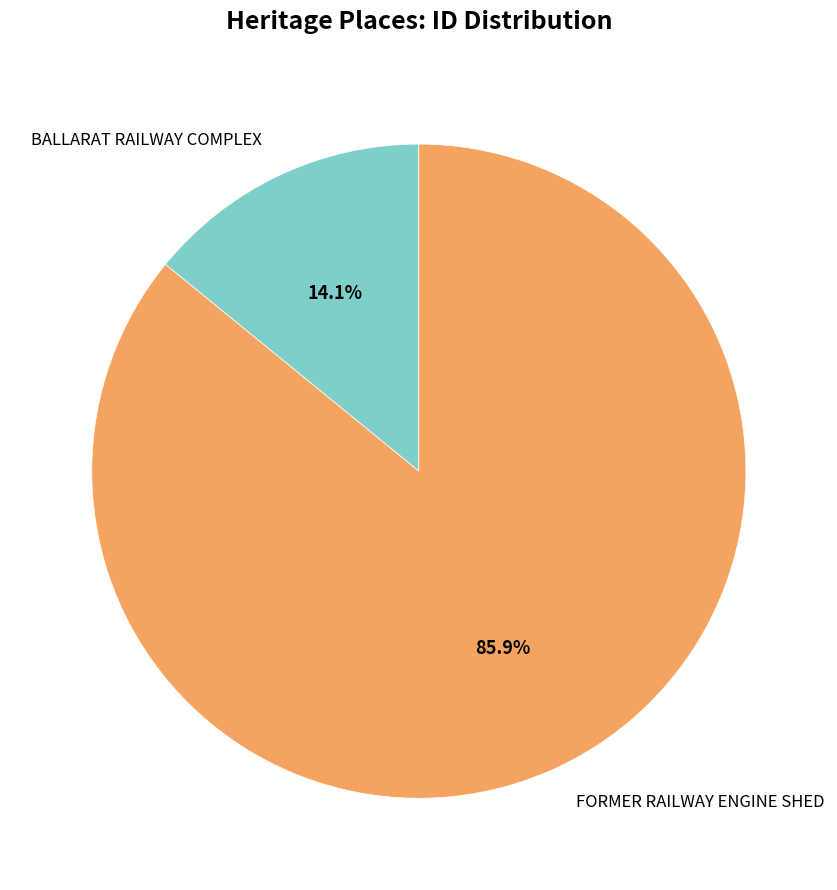

To the nearest percent, what is the difference between the FORMER RAILWAY ENGINE SHED and BALLARAT RAILWAY COMPLEX slice percentages?

72%